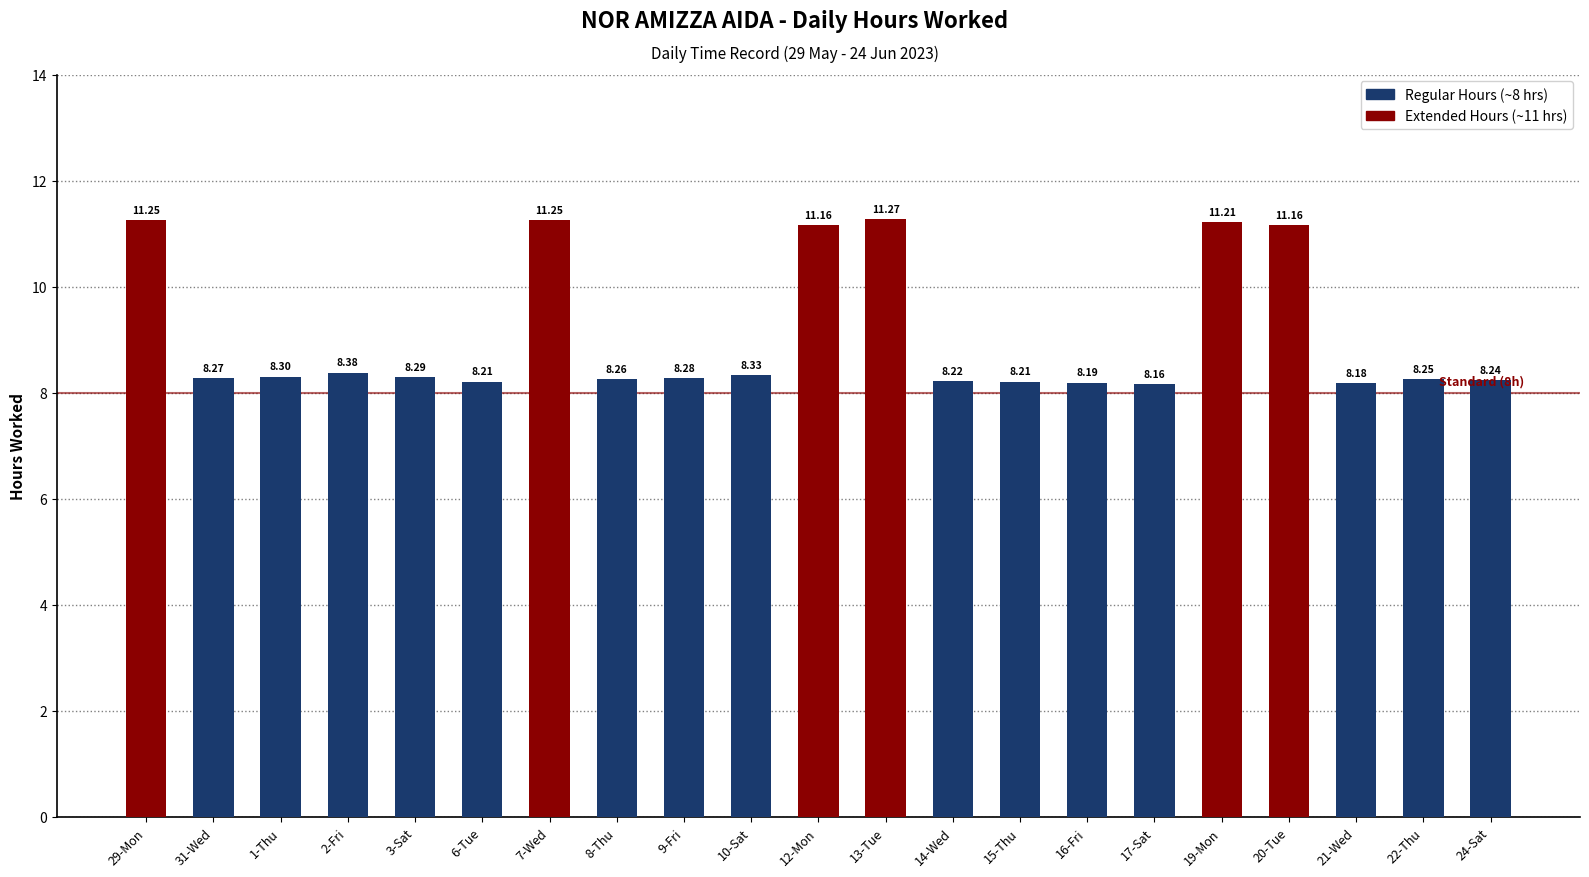

At which label is the value closest to 9?

2-Fri